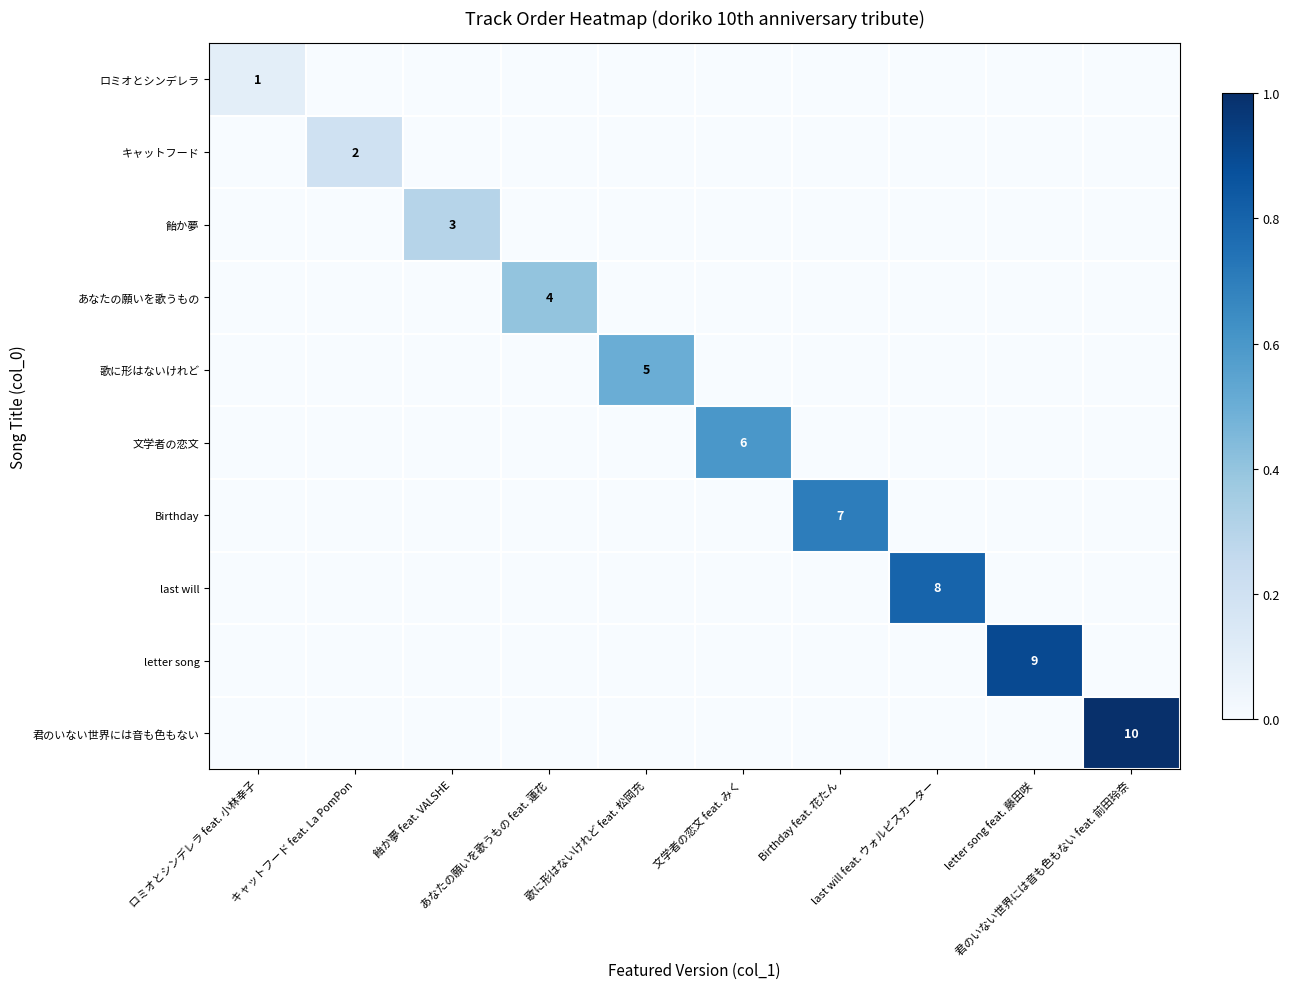

List the series in order of their peak value, highest first.

君のいない世界には音も色もない, letter song, last will, Birthday, 文学者の恋文, 歌に形はないけれど, あなたの願いを歌うもの, 飴か夢, キャットフード, ロミオとシンデレラ